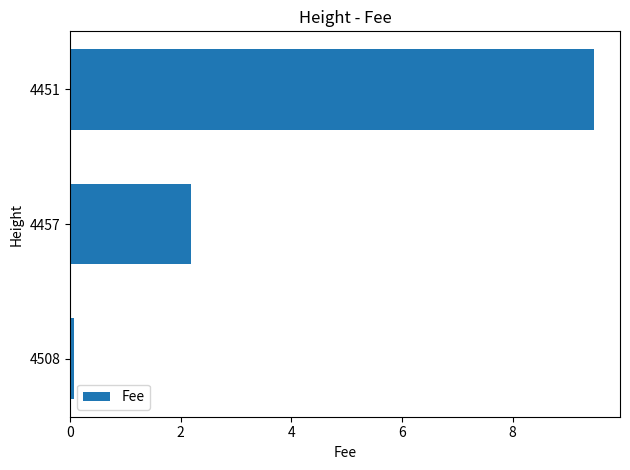

What is the minimum value shown in the chart?

0.1